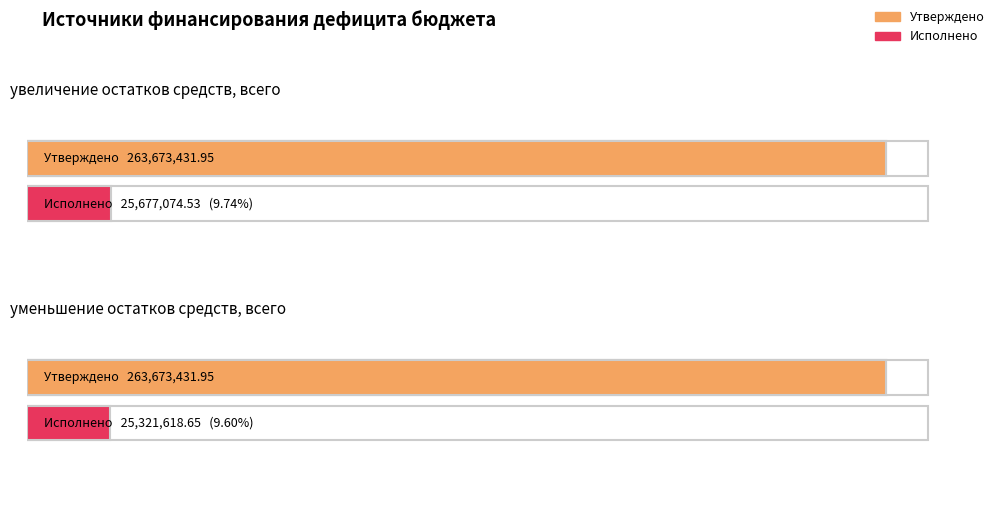

What are all the series names shown in the legend?

Утверждено, Исполнено